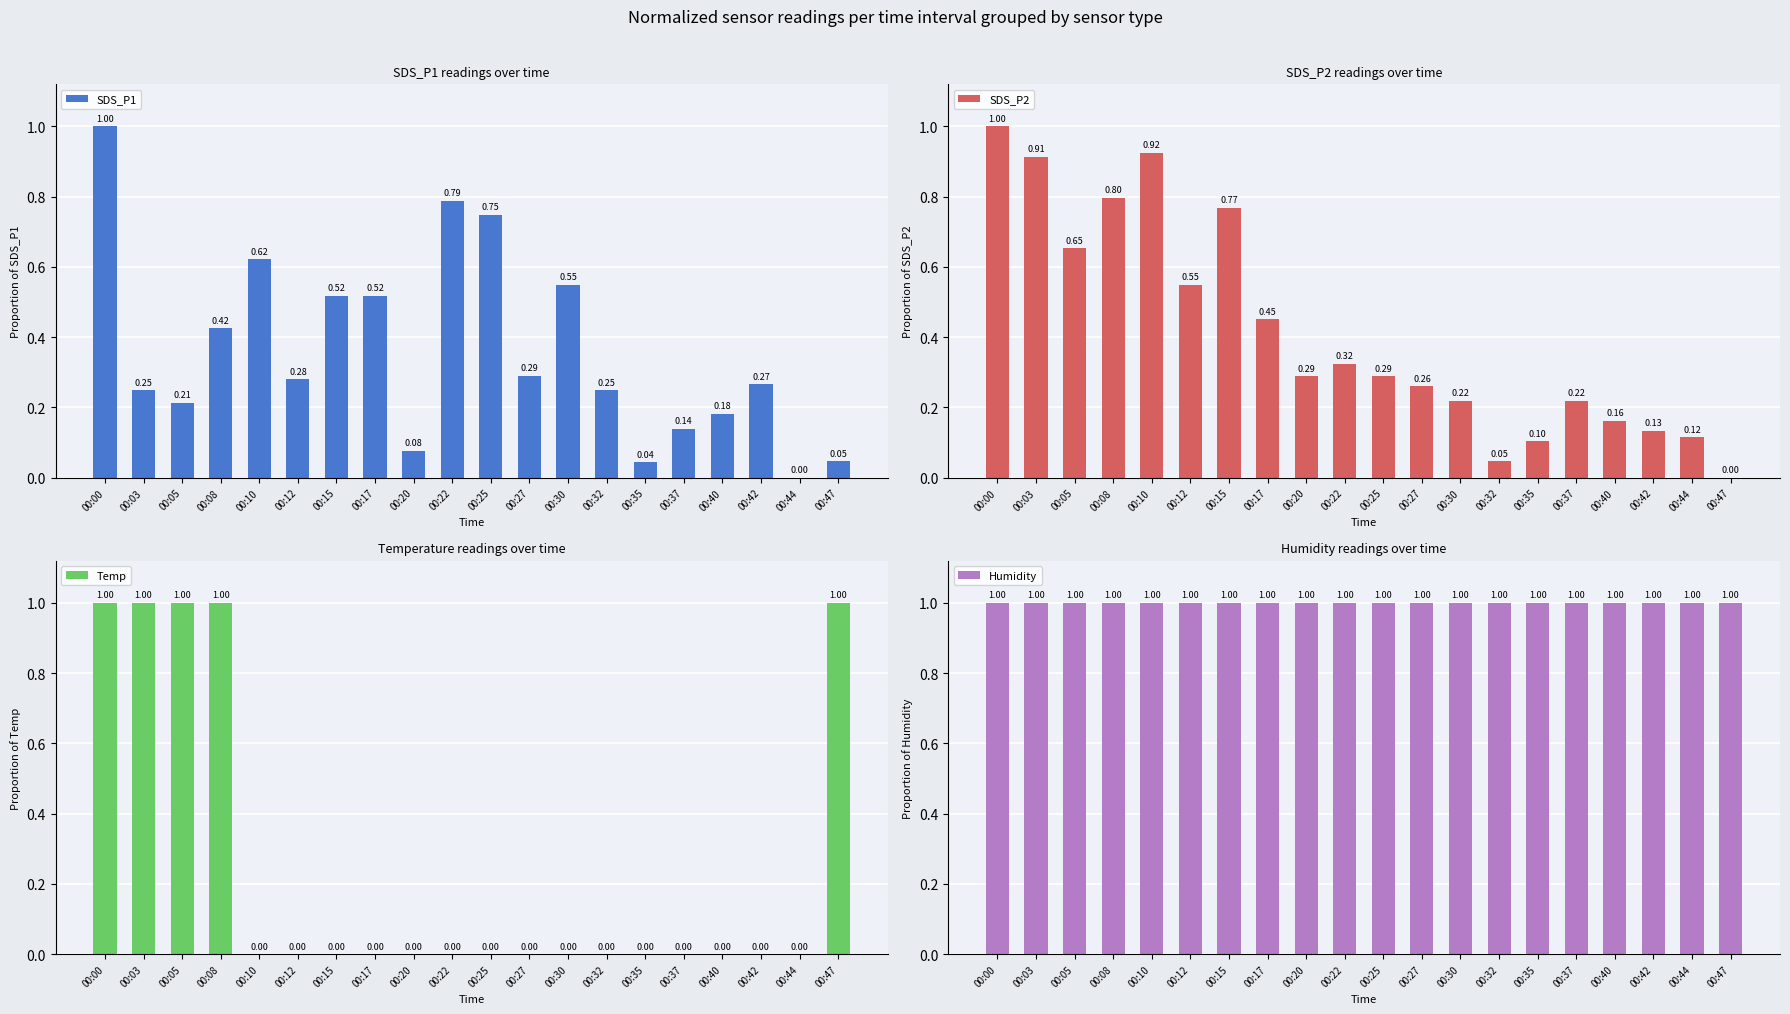

Which series has the largest range (max minus min)?

SDS_P1